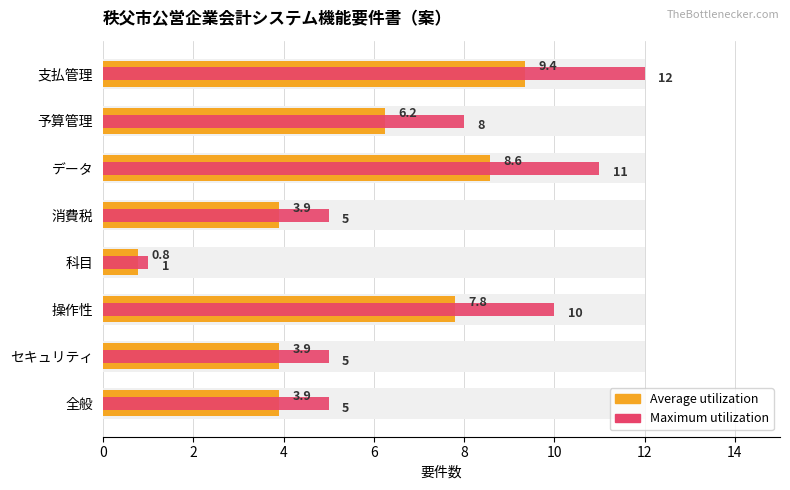

Is the value of Maximum utilization at 支払管理 greater than the value of Average utilization at 全般?

Yes